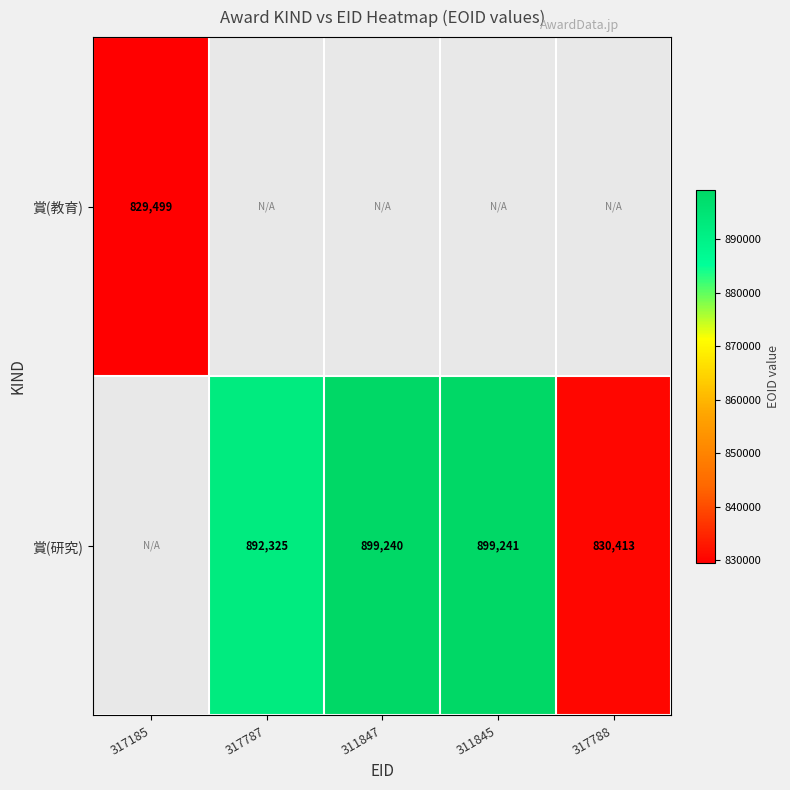

What is the difference between the 賞(研究) values at 317787 and 311847?

6915